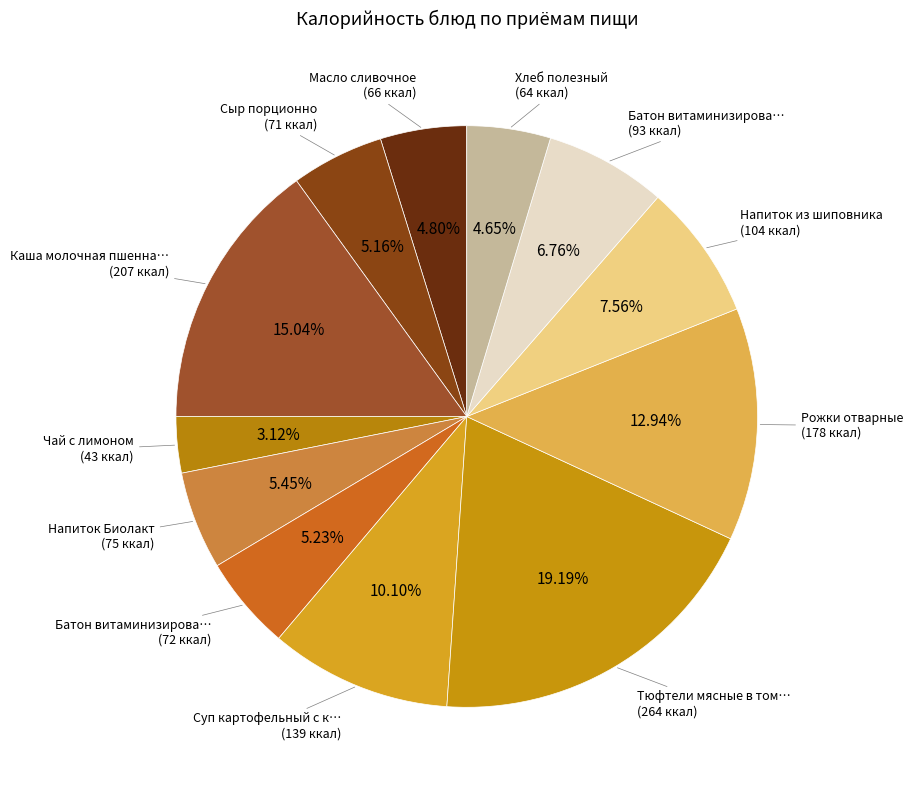

Count the number of slices in the pie.

12